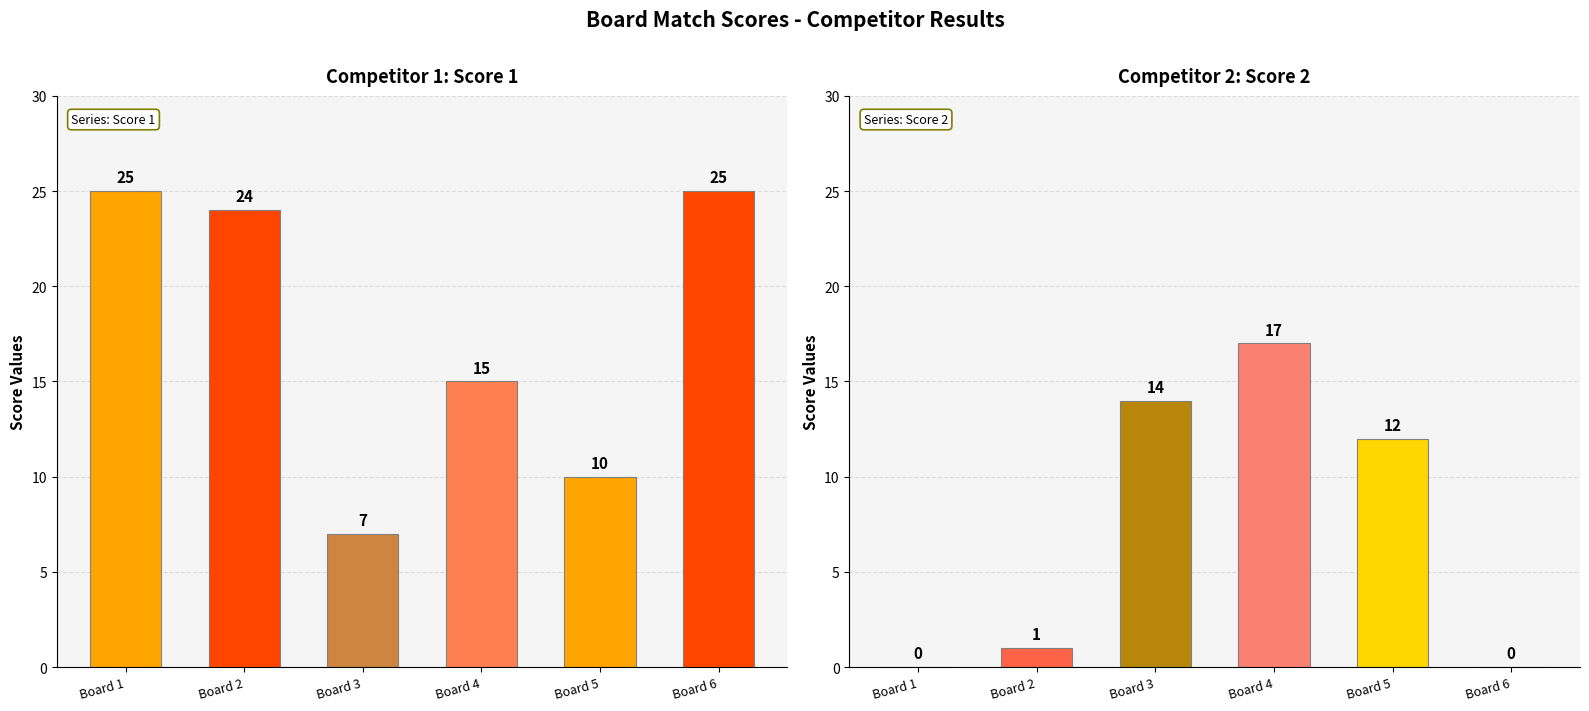

Which has a higher value, 4 or 2?

2